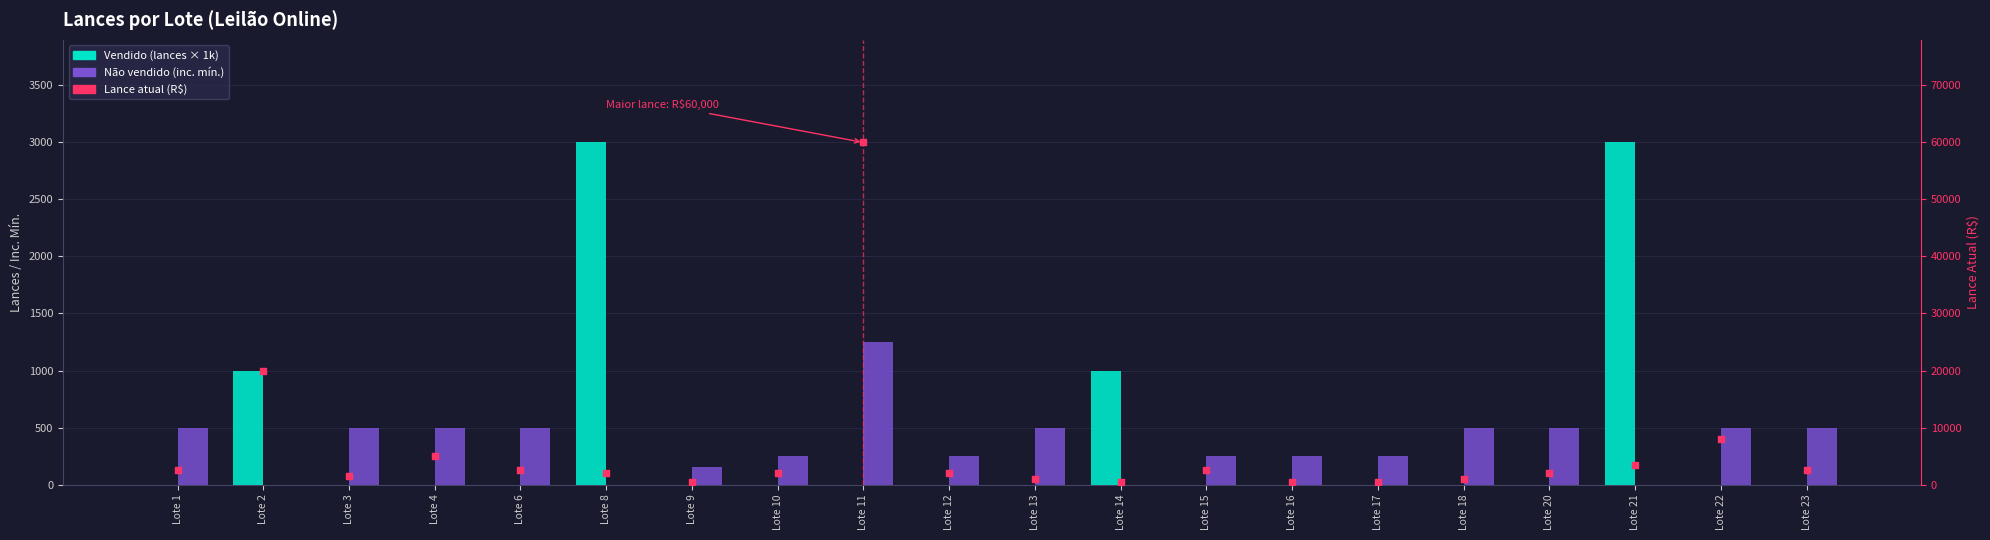

Which series has the largest total across all categories?

Lance atual (R$)